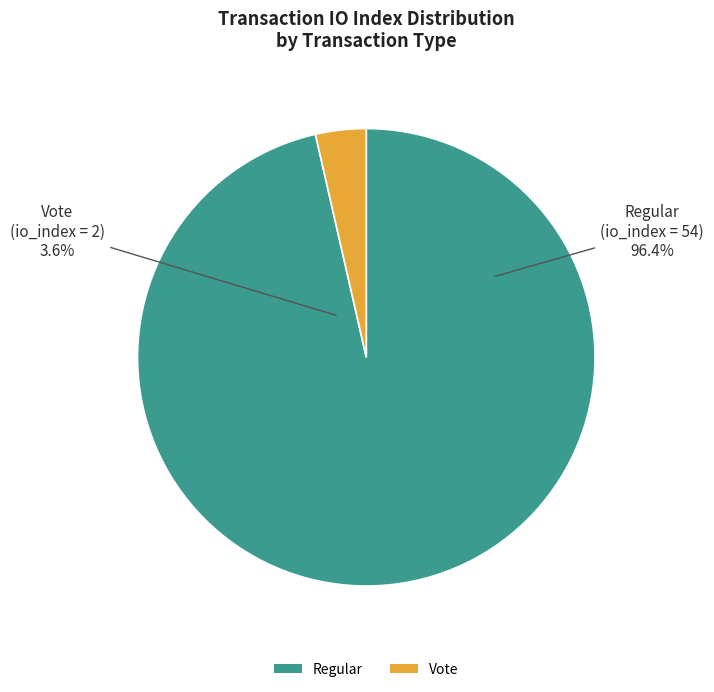

True or false: Regular (io_index=54) accounts for 99% of the total.

False